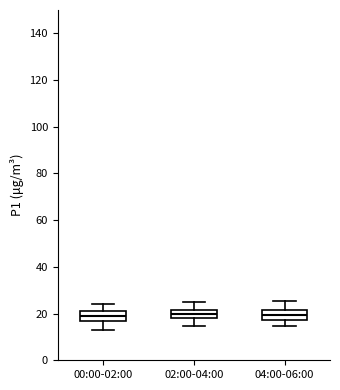

Reading left to right, read every box against the y-axis: the position of its median line, the range the box covers, and the ends of its whiskers. The values are not printed on the chart, so give them approximately, as read against the axis.

00:00-02:00: median 18, box 16 to 22, whiskers 12 to 24
02:00-04:00: median 20, box 18 to 22, whiskers 14 to 26
04:00-06:00: median 20, box 18 to 22, whiskers 14 to 26